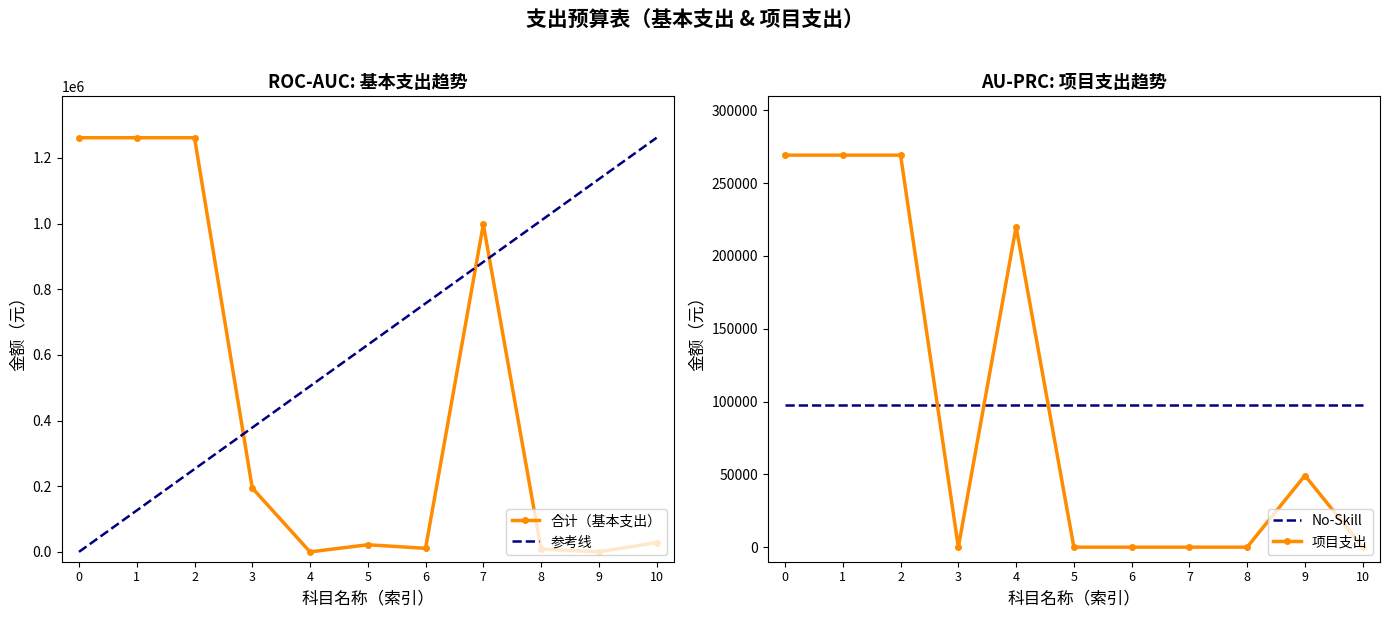

True or false: 合计（基本支出） has more than 1 points higher than both neighbors.

True